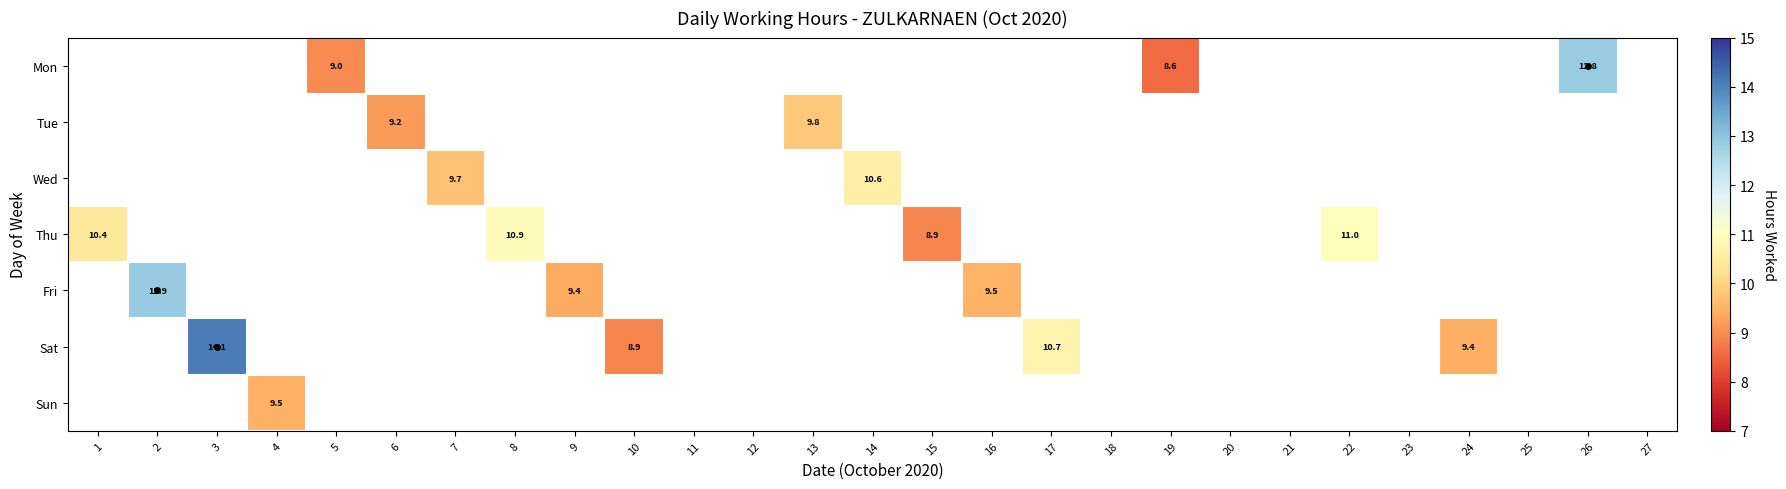

What is the minimum value for Thu?

8.9